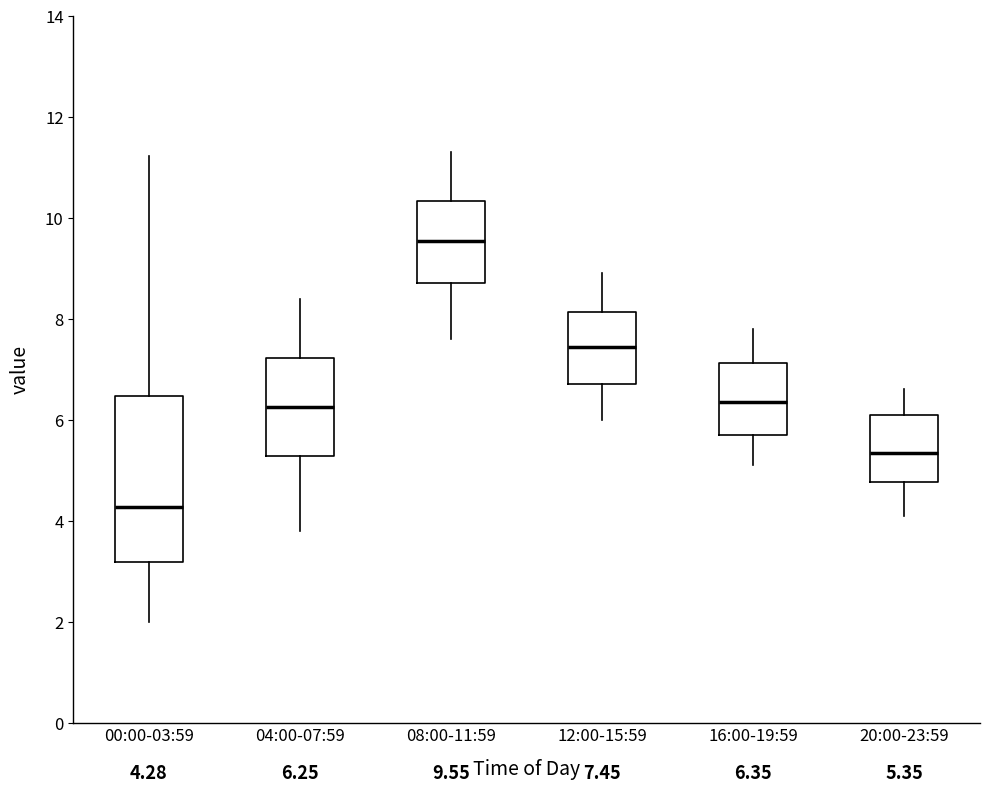

Which box is the tallest, from its lower edge to its upper edge?

00:00-03:59